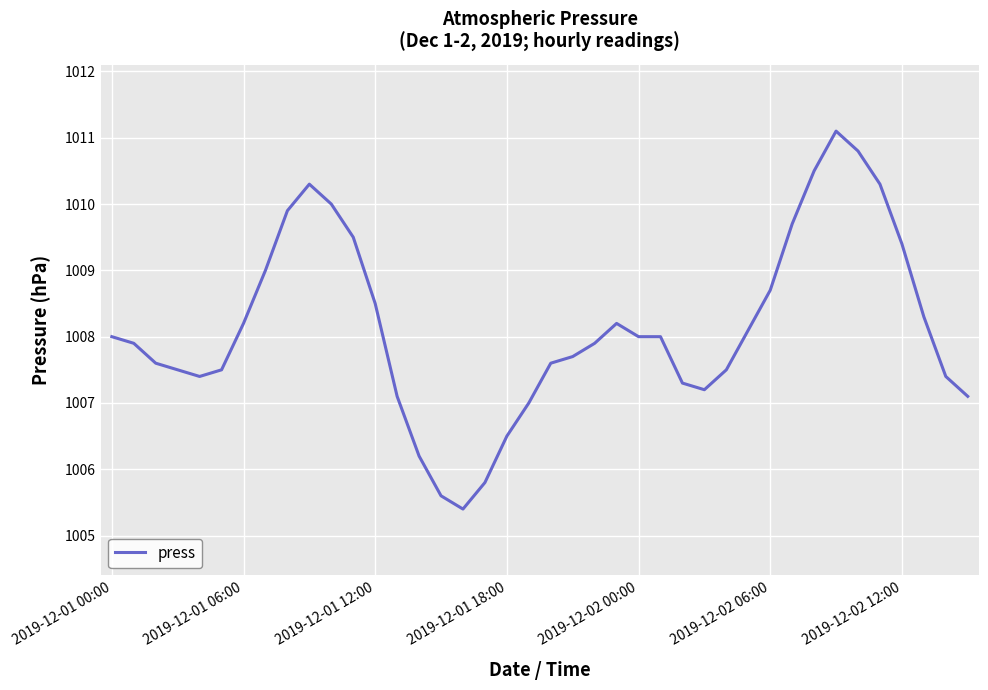

What is the smallest value displayed?

1005.4